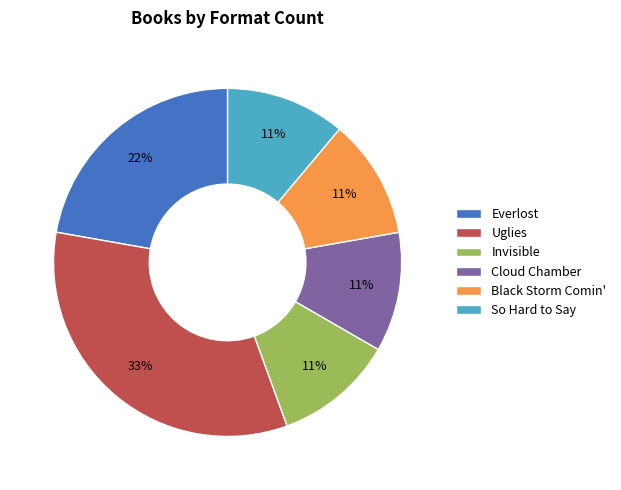

Is it true that Uglies is 33% of the pie?

True